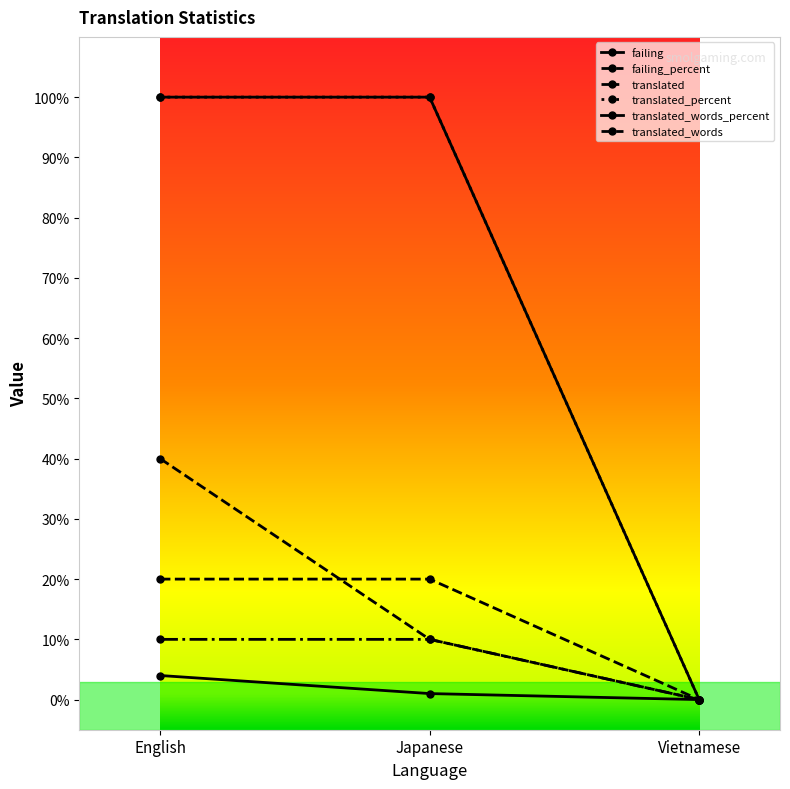

Rank the series at Vietnamese from lowest to highest value.

failing, failing_percent, translated, translated_percent, translated_words_percent, translated_words